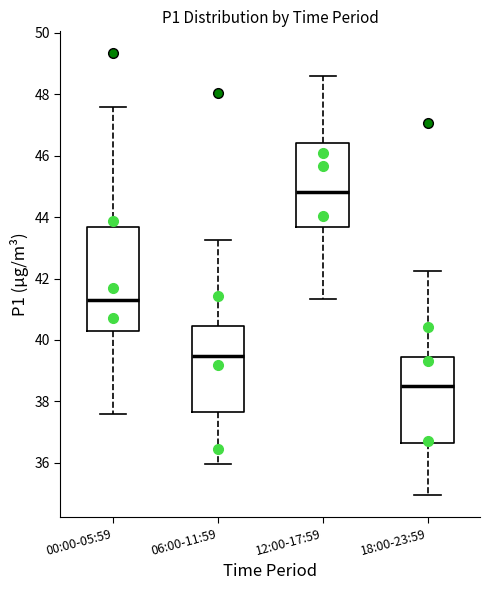

Which box is the tallest, from its lower edge to its upper edge?

00:00-05:59